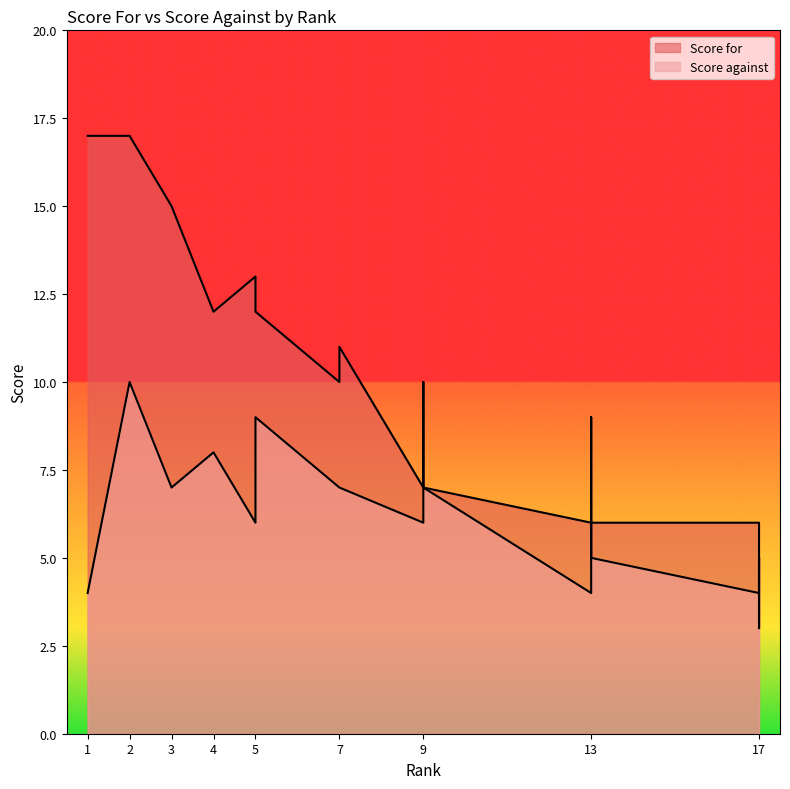

List the series in order of their peak value, lowest first.

Score against, Score for